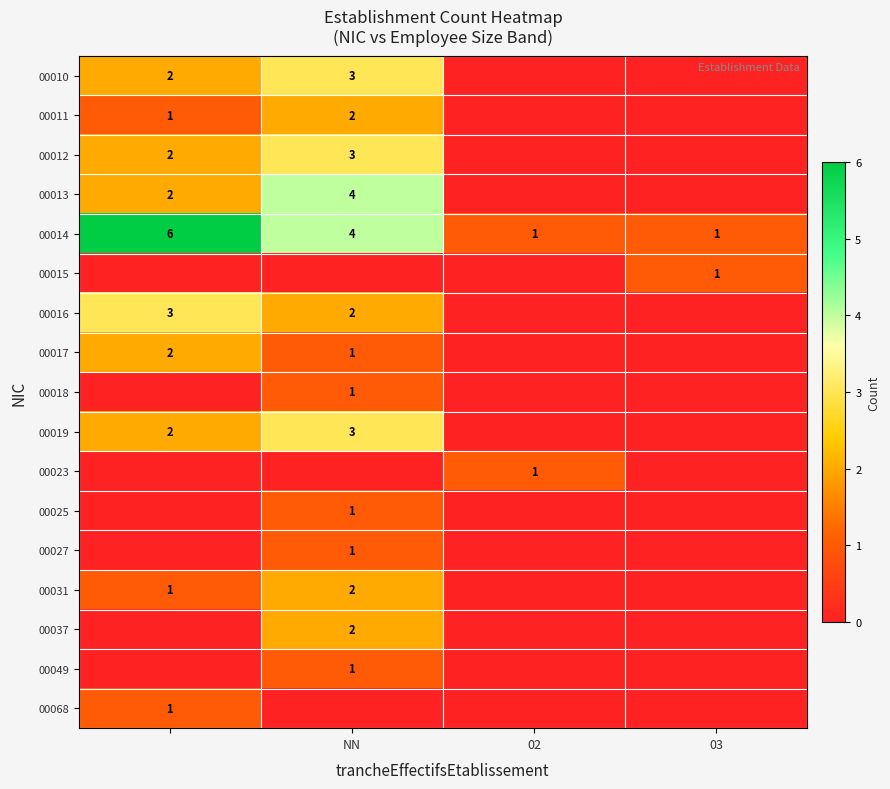

Is it true that 00013 equals 4 at NN?

True